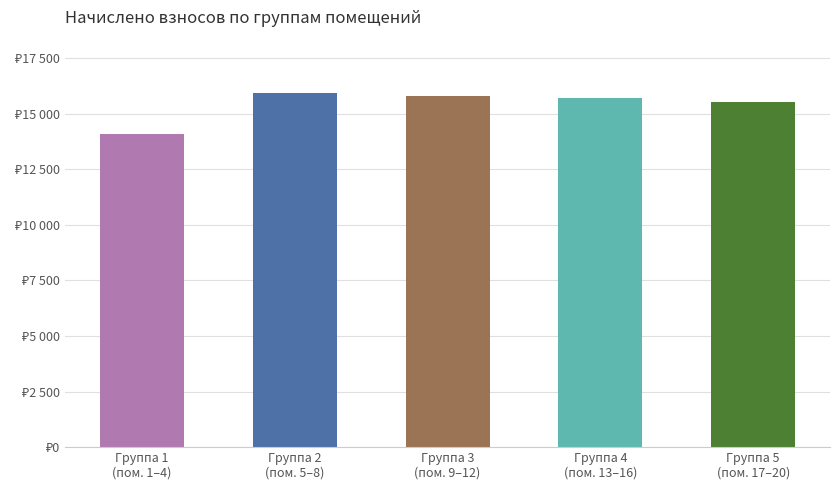

What is the change in value from Группа 1
(пом. 1–4) to Группа 4
(пом. 13–16)?

+1630.3